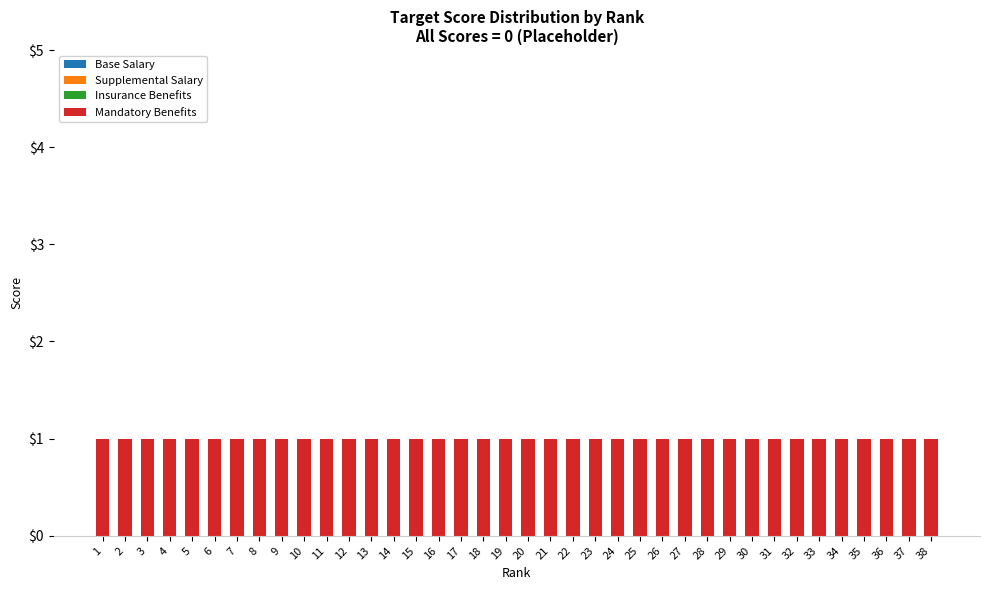

Where is Supplemental Salary nearest to the value 0?

1